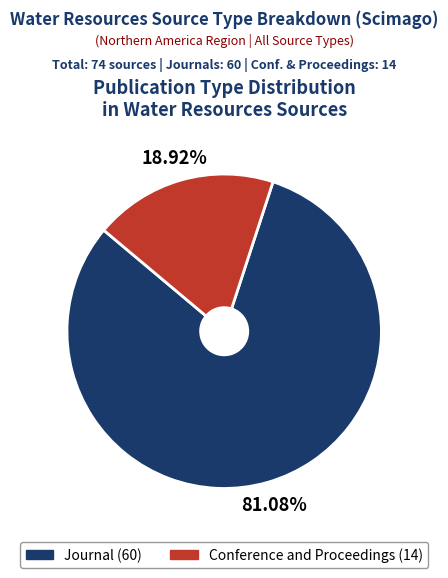

Does any single category account for the majority?

Yes